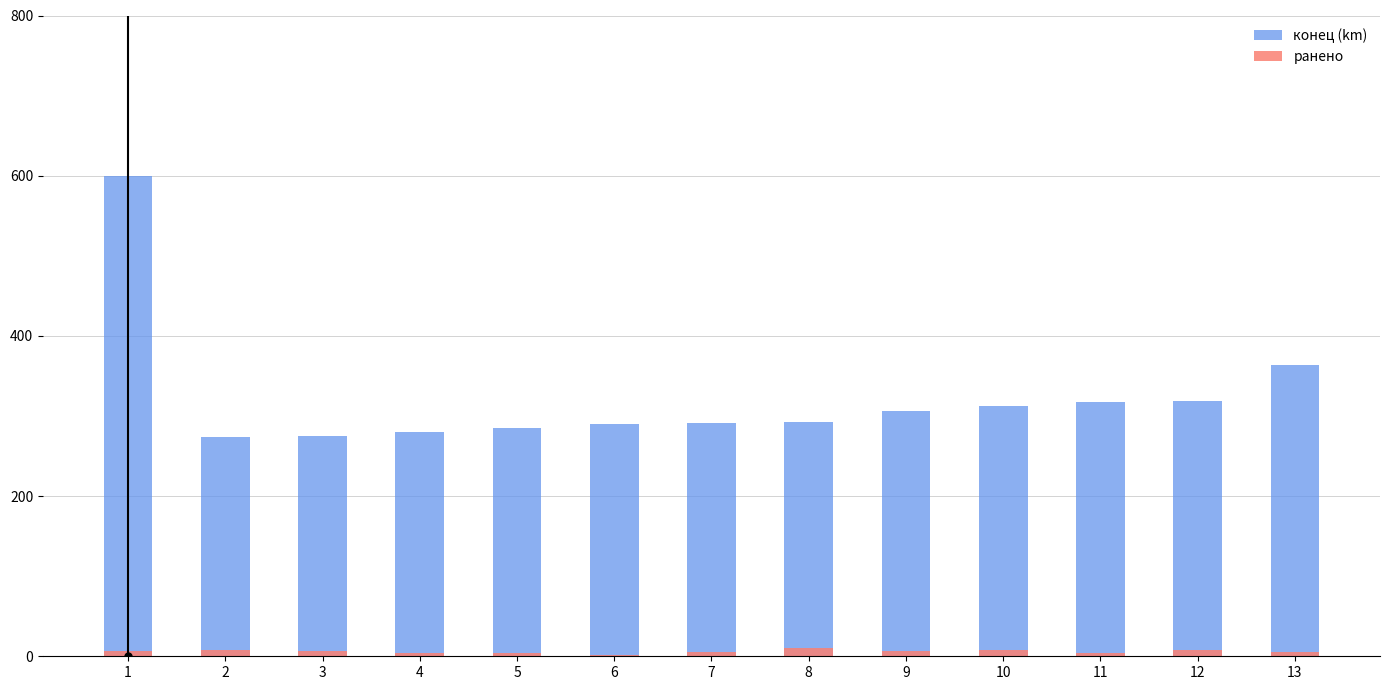

At which label does конец (km) reach its minimum?

2